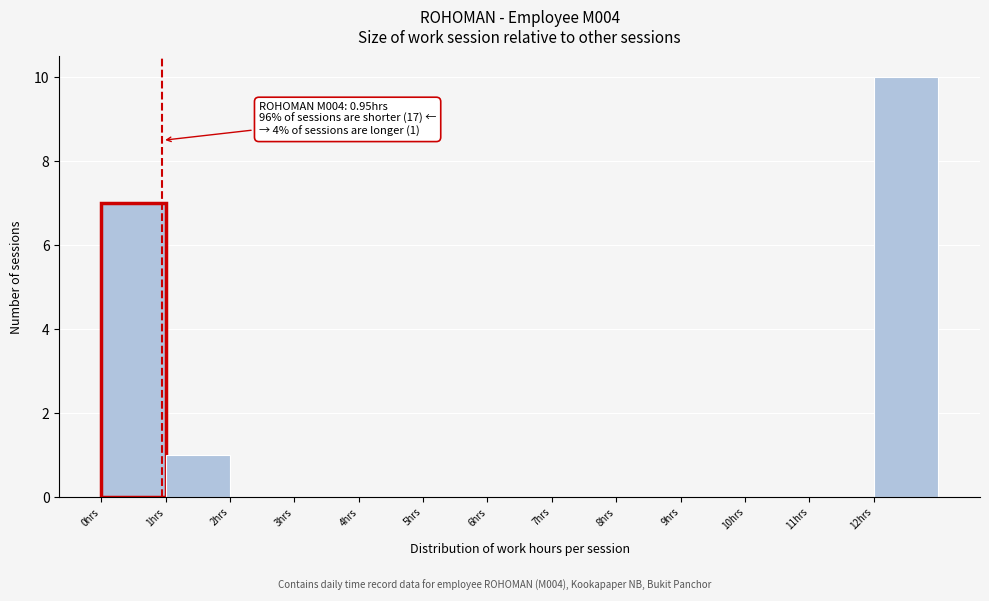

Over which range of the x-axis is the bar tallest?

12 to 13